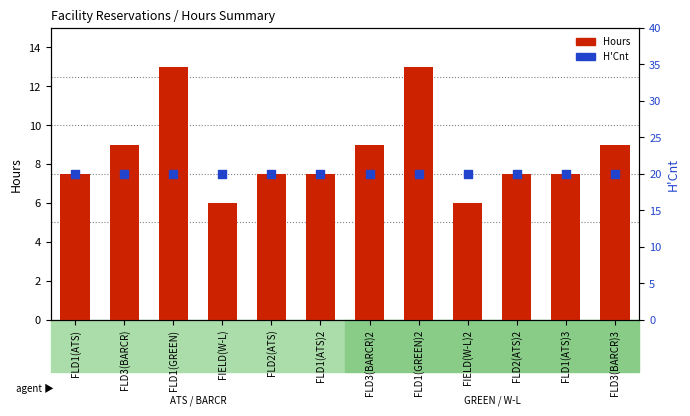

At which category is the sum across all series the highest?

FLD1(GREEN)